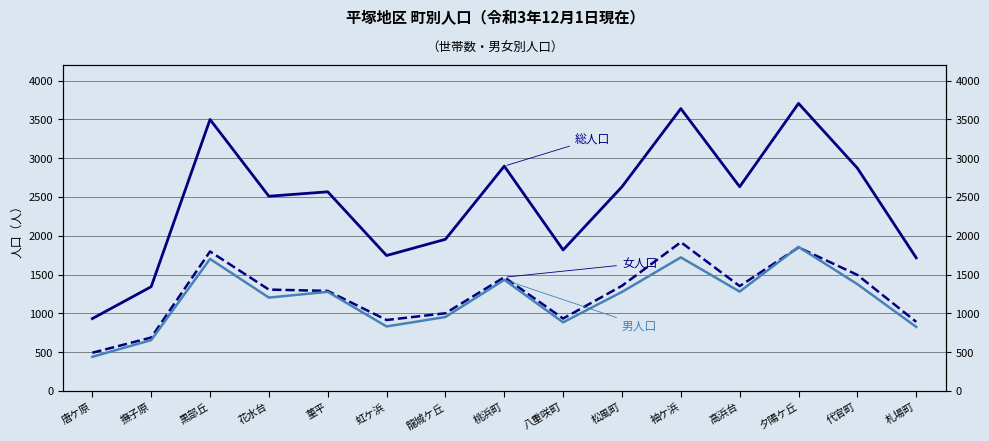

Between 黒部丘 and 高浜台, which series saw the biggest shift?

総人口